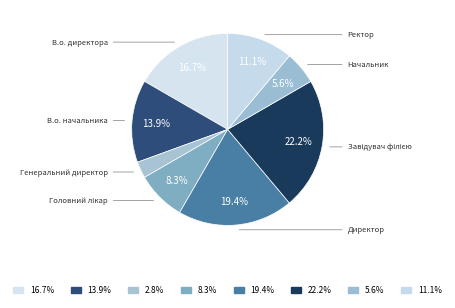

How many slices are in this pie chart?

8